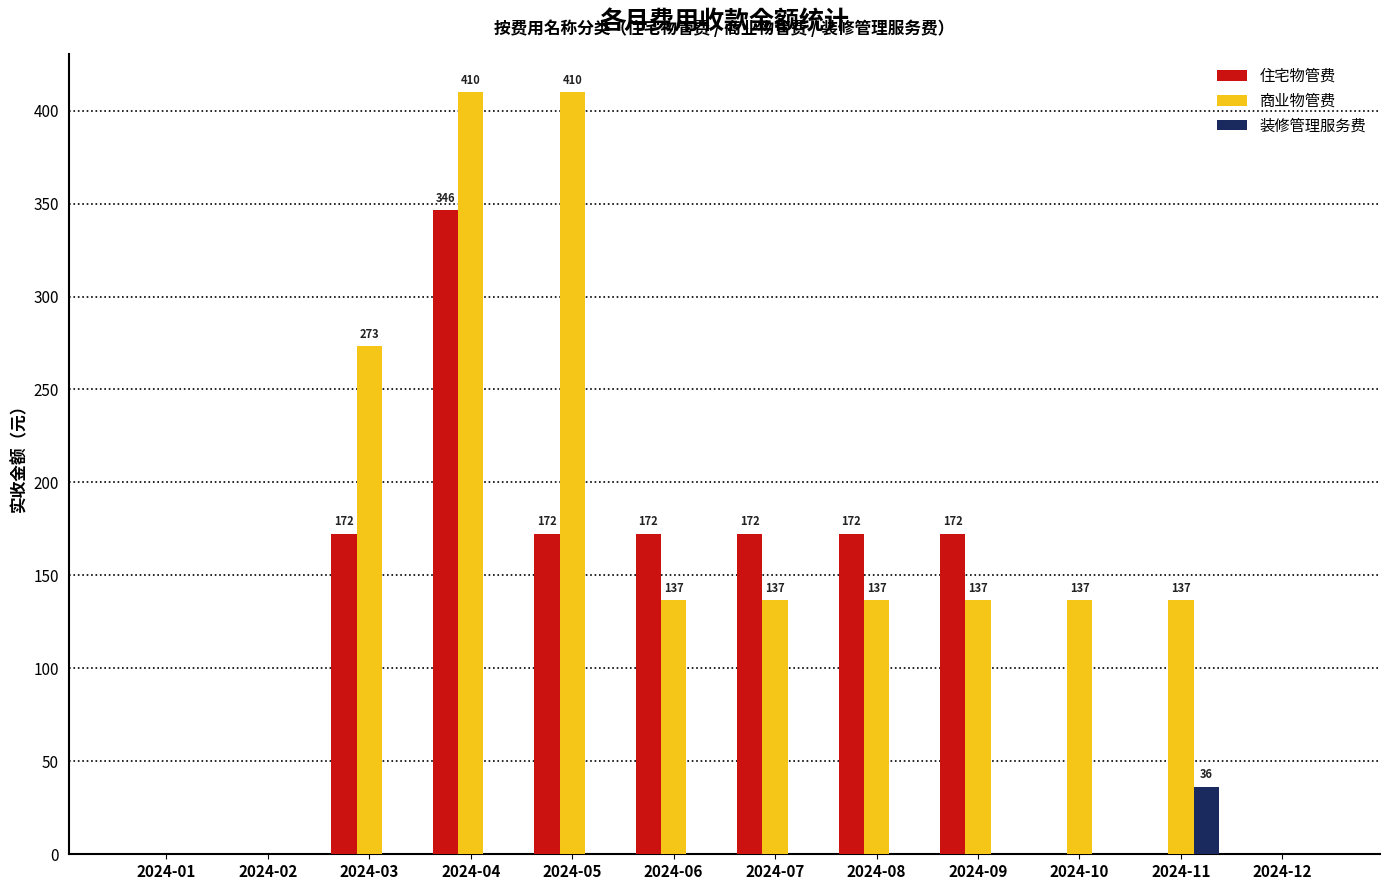

What is the difference between the 住宅物管费 values at 2024-02 and 2024-06?

172.3